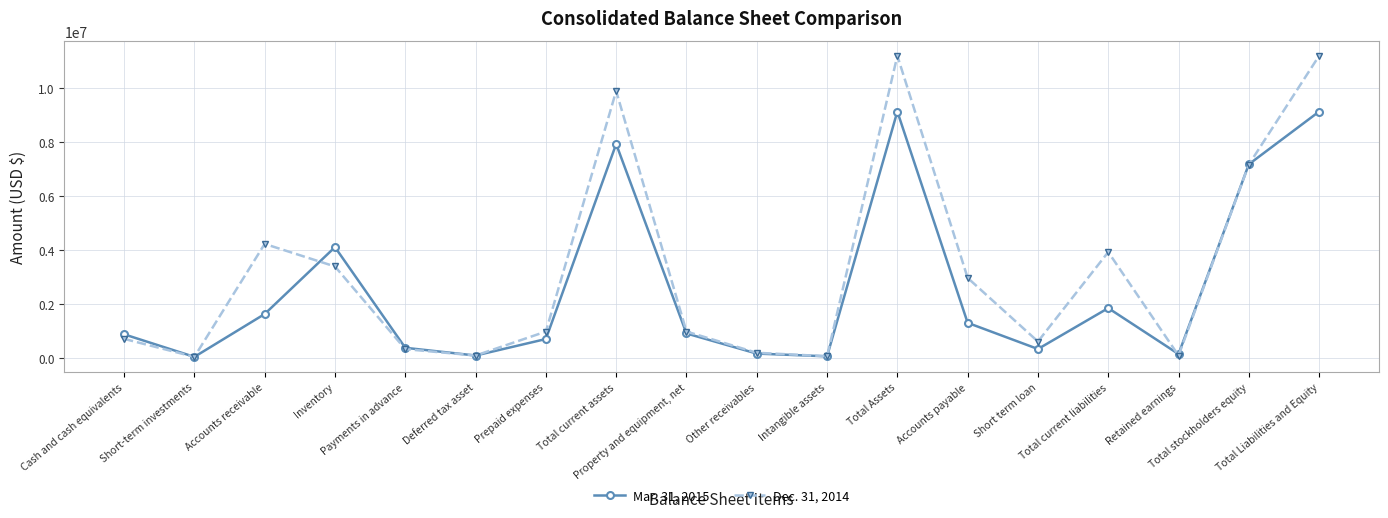

Which series has the largest total across all categories?

Dec. 31, 2014